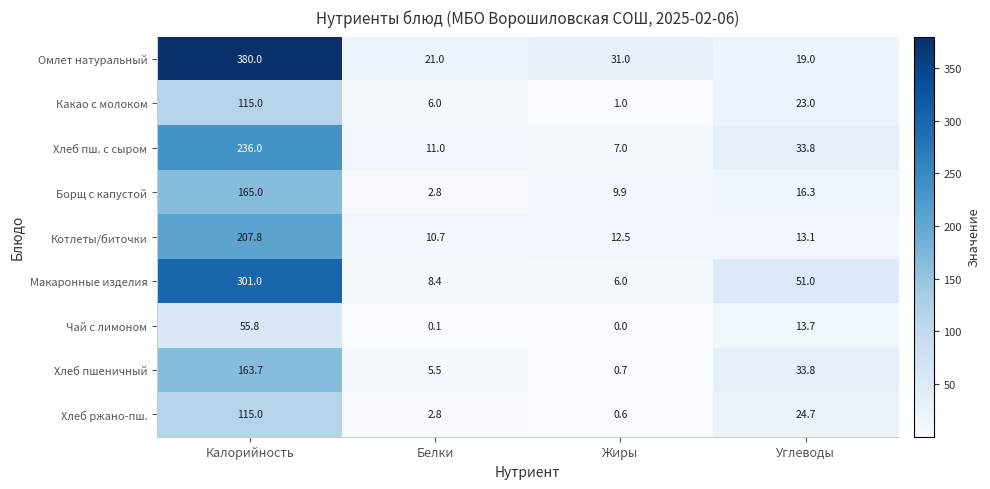

At which category is the sum across all series the highest?

Калорийность